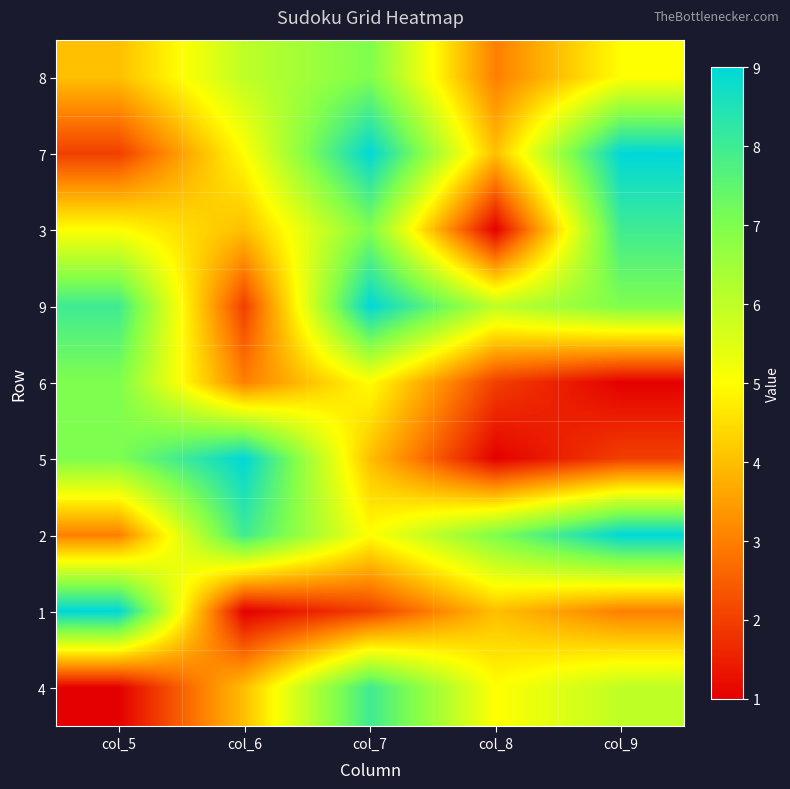

What is the greatest value displayed?

9